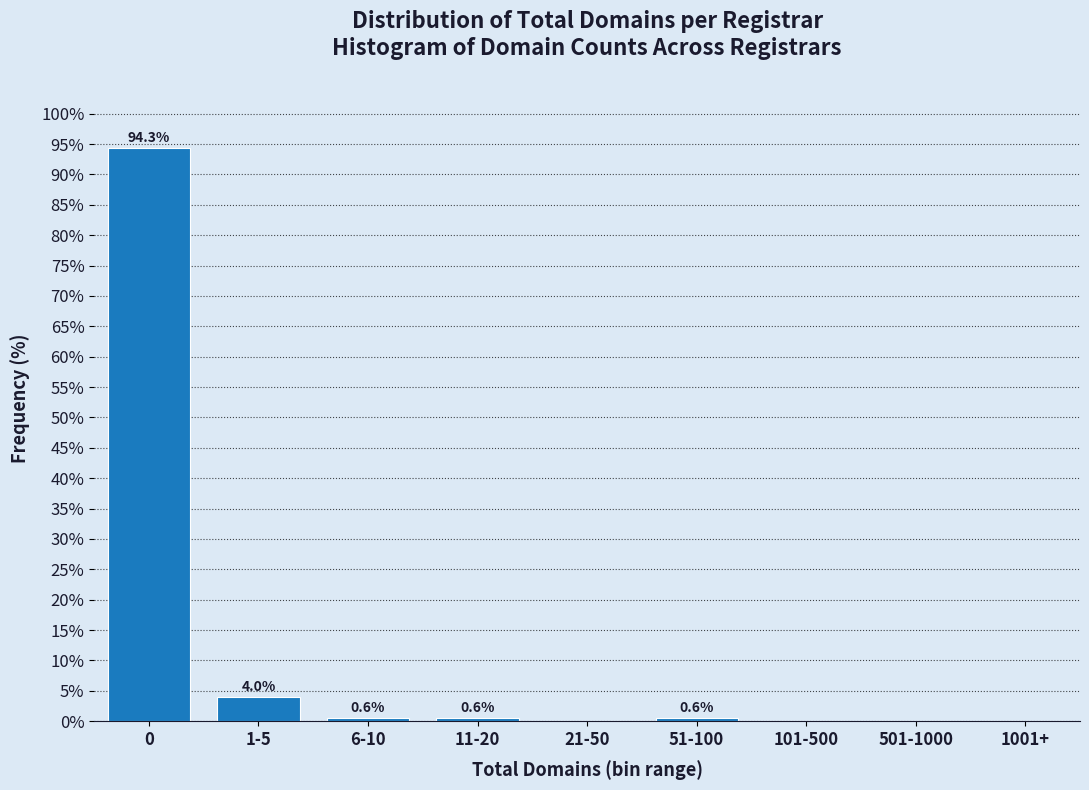

Reading left to right, transcribe all the data shown in this chart.

0=94.3	1-5=4.0	6-10=0.6	11-20=0.6	21-50=0.0	51-100=0.6	101-500=0.0	501-1000=0.0	1001+=0.0